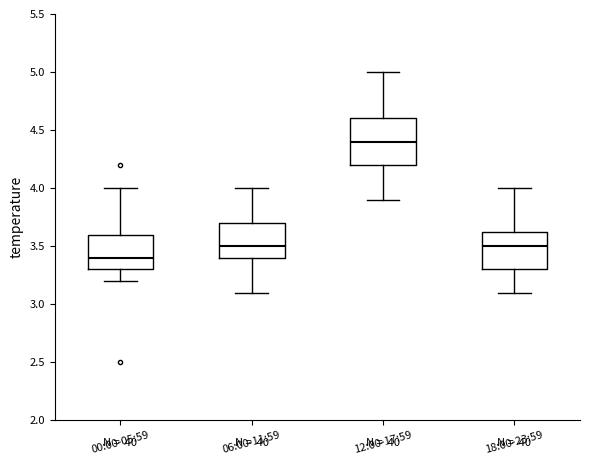

Comparing the boxes themselves (not the whiskers), which one is the tallest?

12:00-17:59